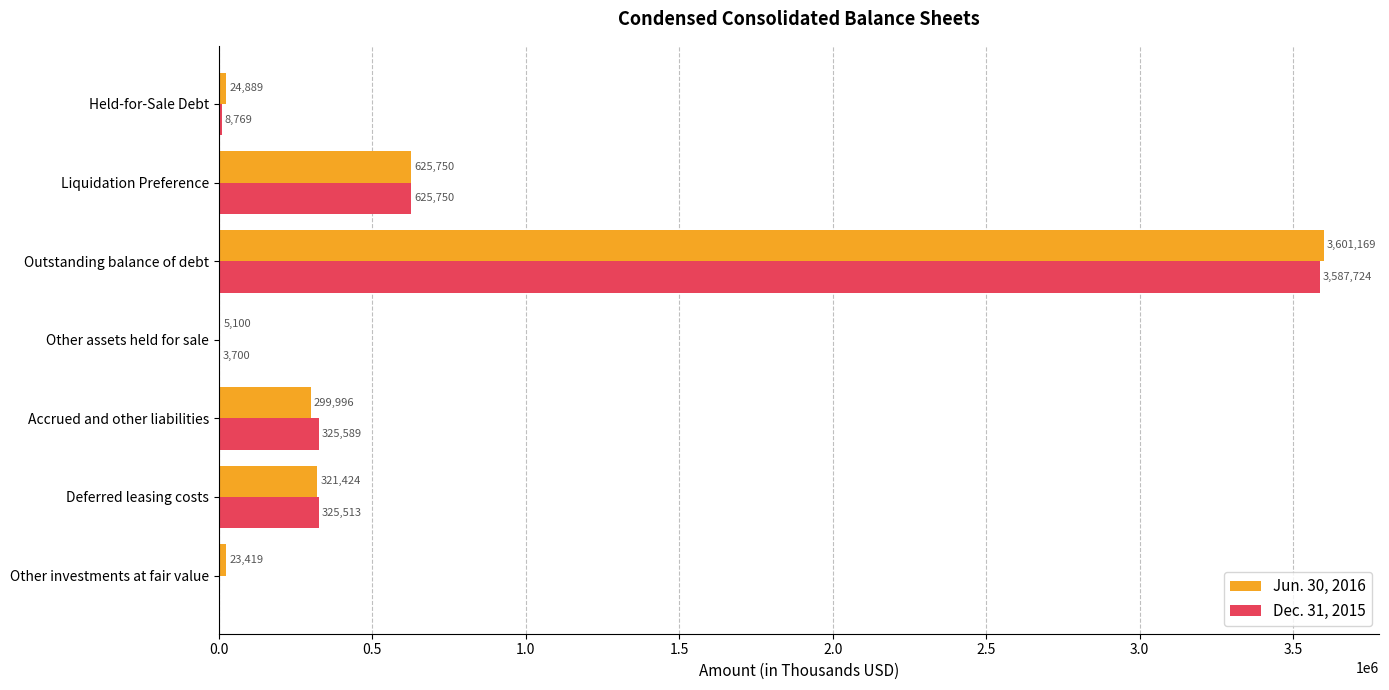

True or false: Jun. 30, 2016 has a value of 23419 at Other investments at fair value.

True